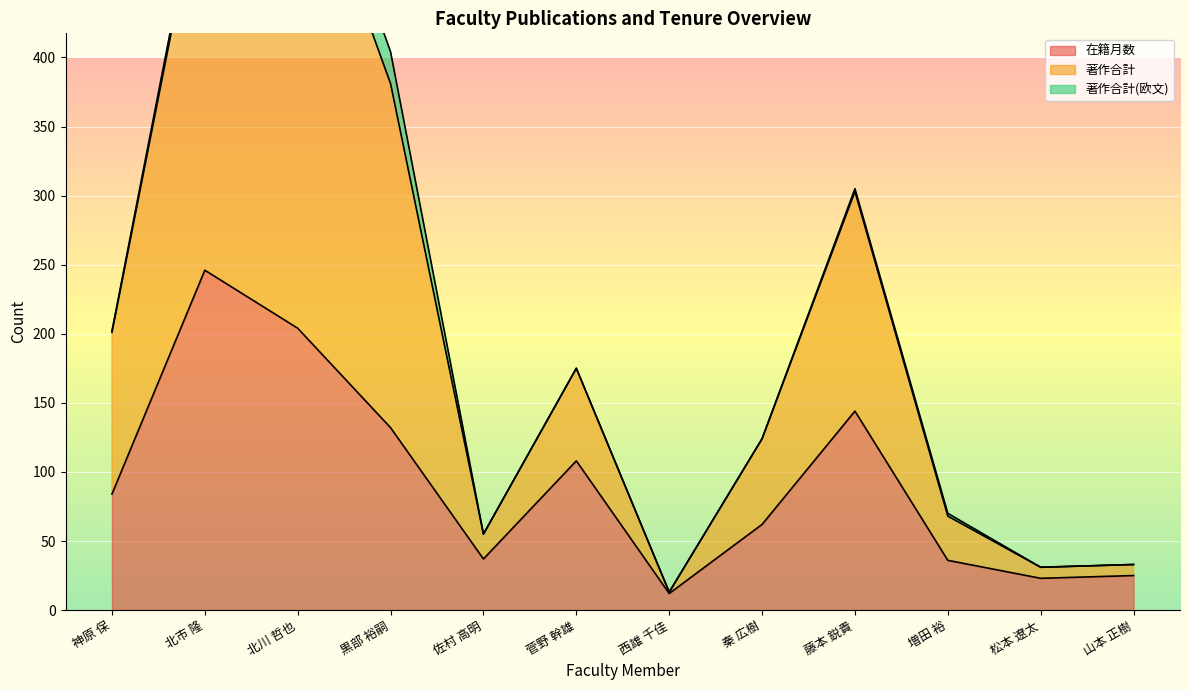

What is the minimum value shown in the chart?

12